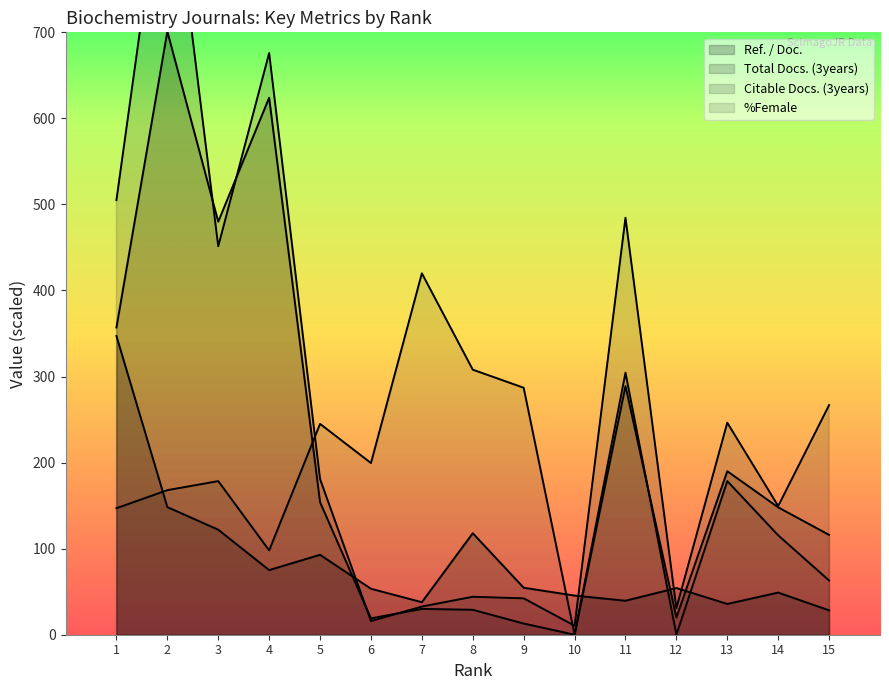

What is the approximate value of Total Docs. (3years) at 13?

190.0